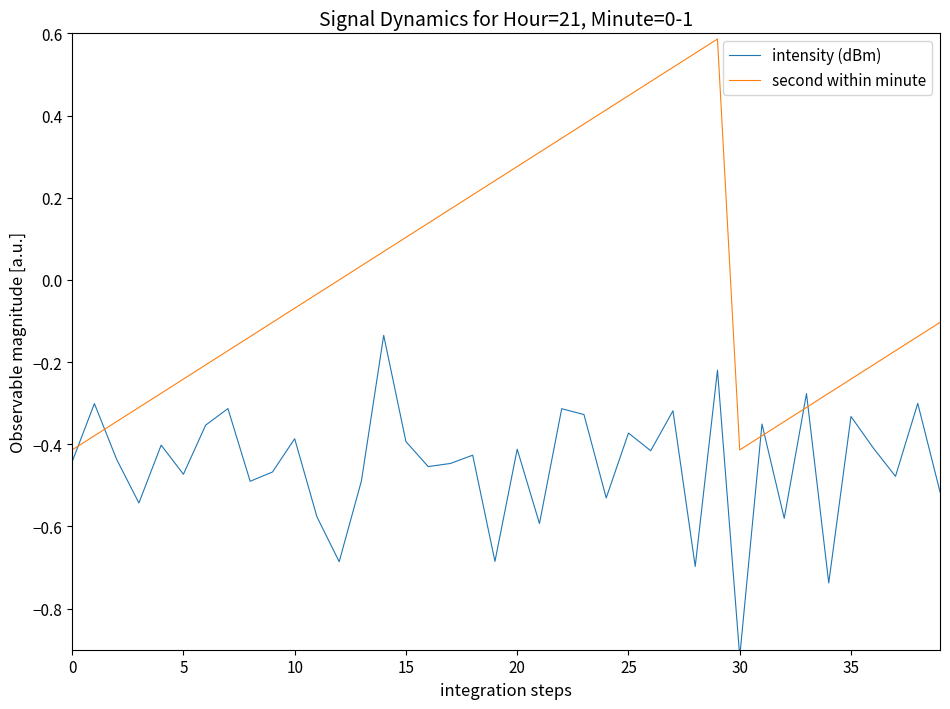

After their last crossing, which series has the higher values: second within minute or intensity (dBm)?

second within minute